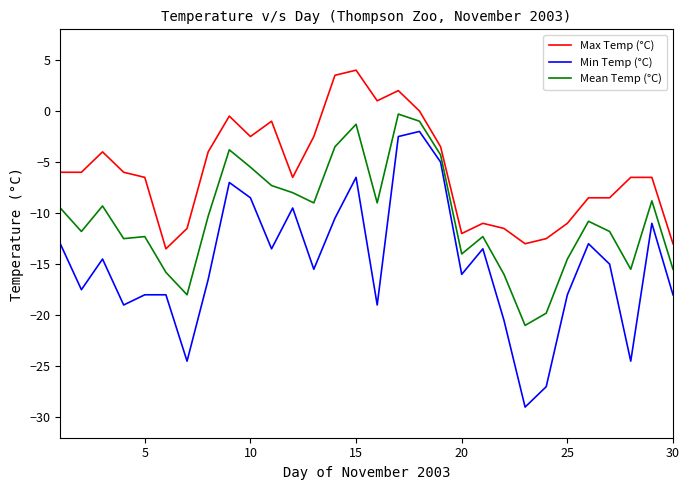

Rank the series by their average value, from lowest to highest.

Min Temp (°C), Mean Temp (°C), Max Temp (°C)